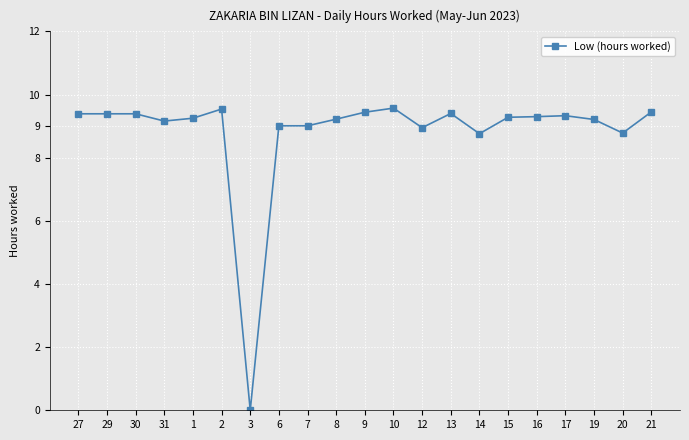

What is the sum of the values at 9 and 27?

18.8